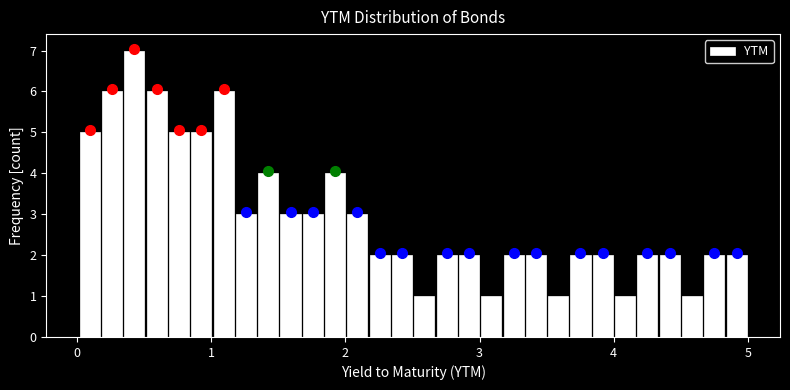

Read against the x-axis, roughly where is the centre of the tallest bar?

0.4